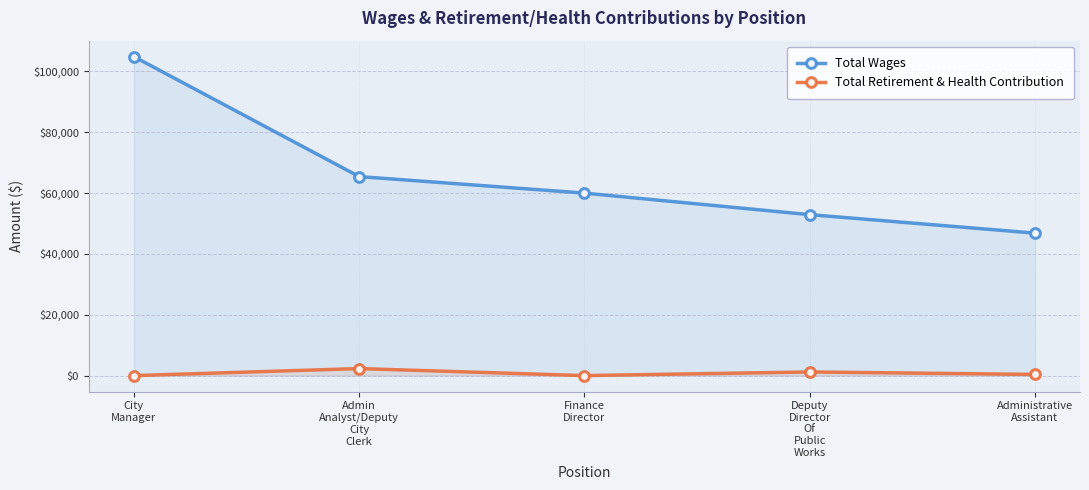

True or false: Total Retirement & Health Contribution and Total Wages intersect in this chart.

False